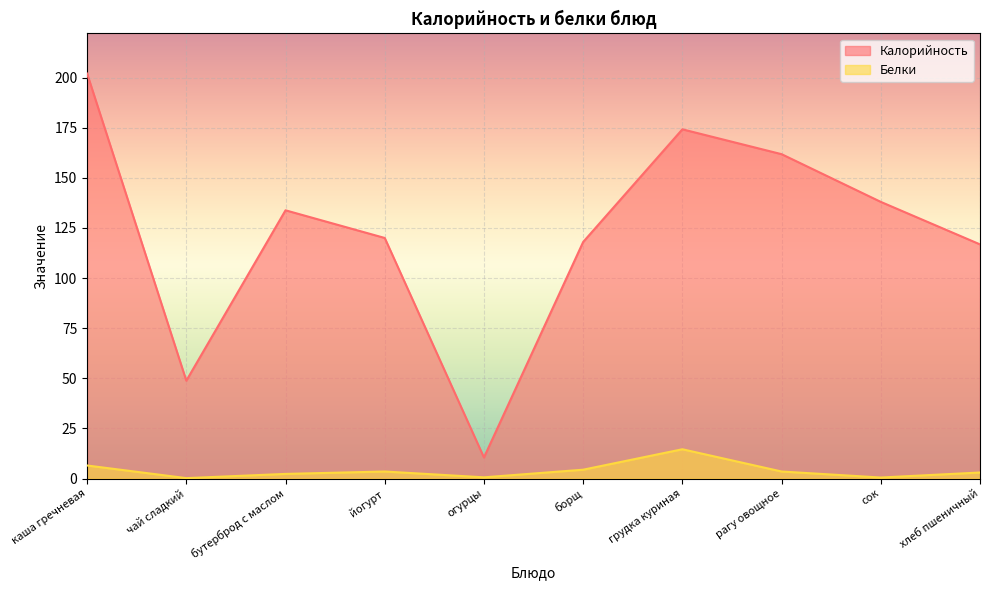

True or false: Калорийность and Белки intersect in this chart.

False